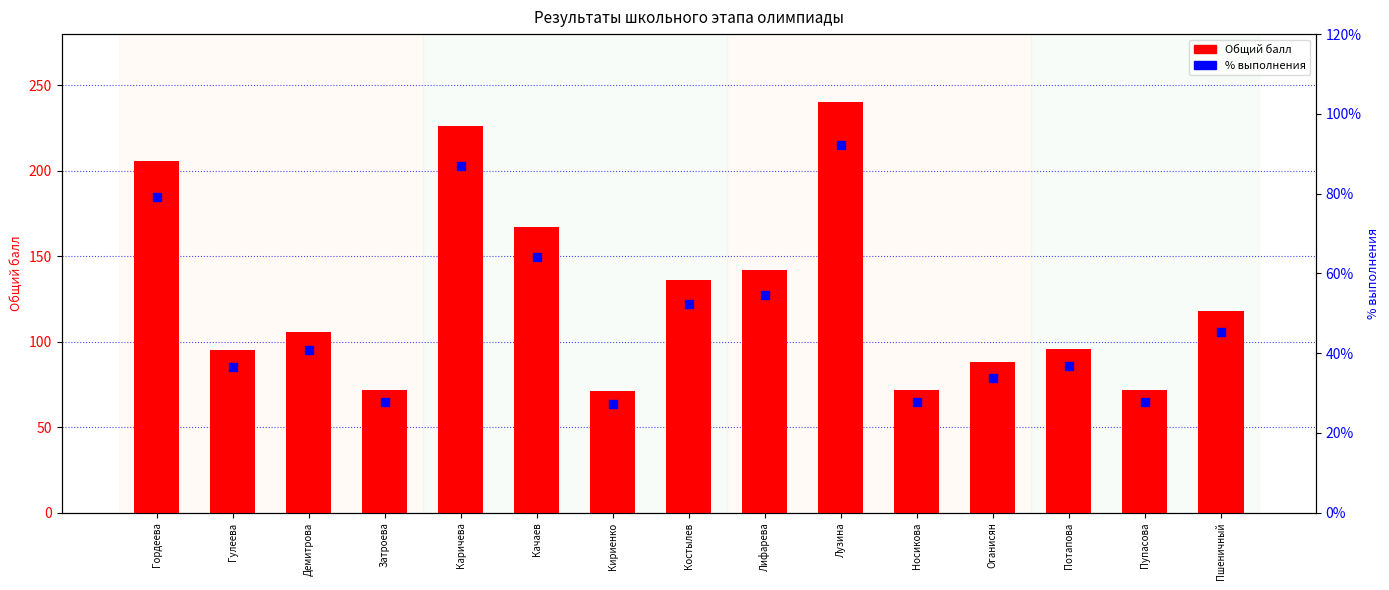

Which series contains the highest Y value?

Общий балл